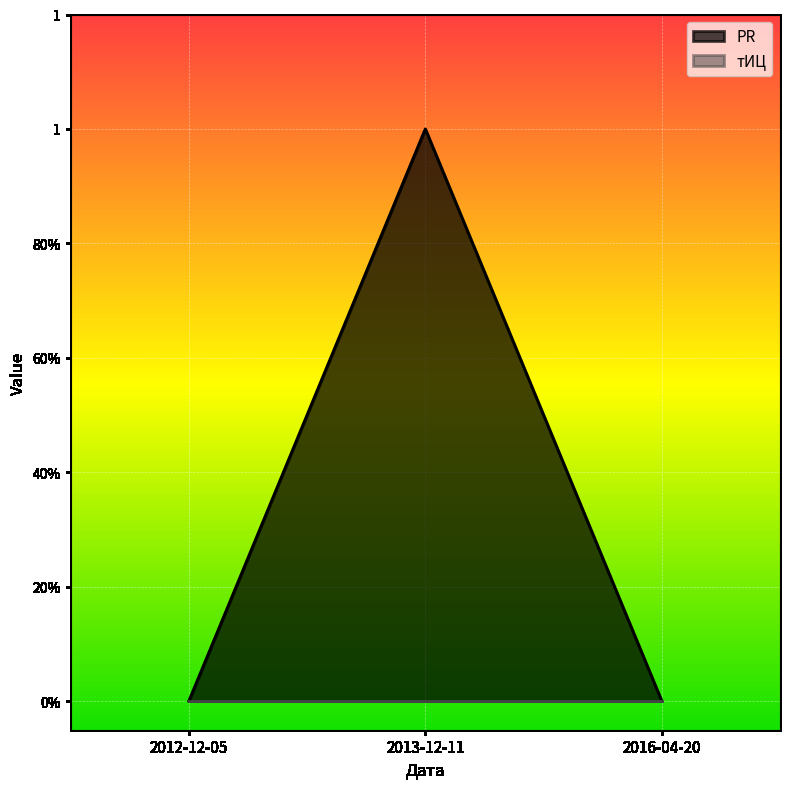

Which has a higher value, 2013-12-11 or 2012-12-05?

2013-12-11